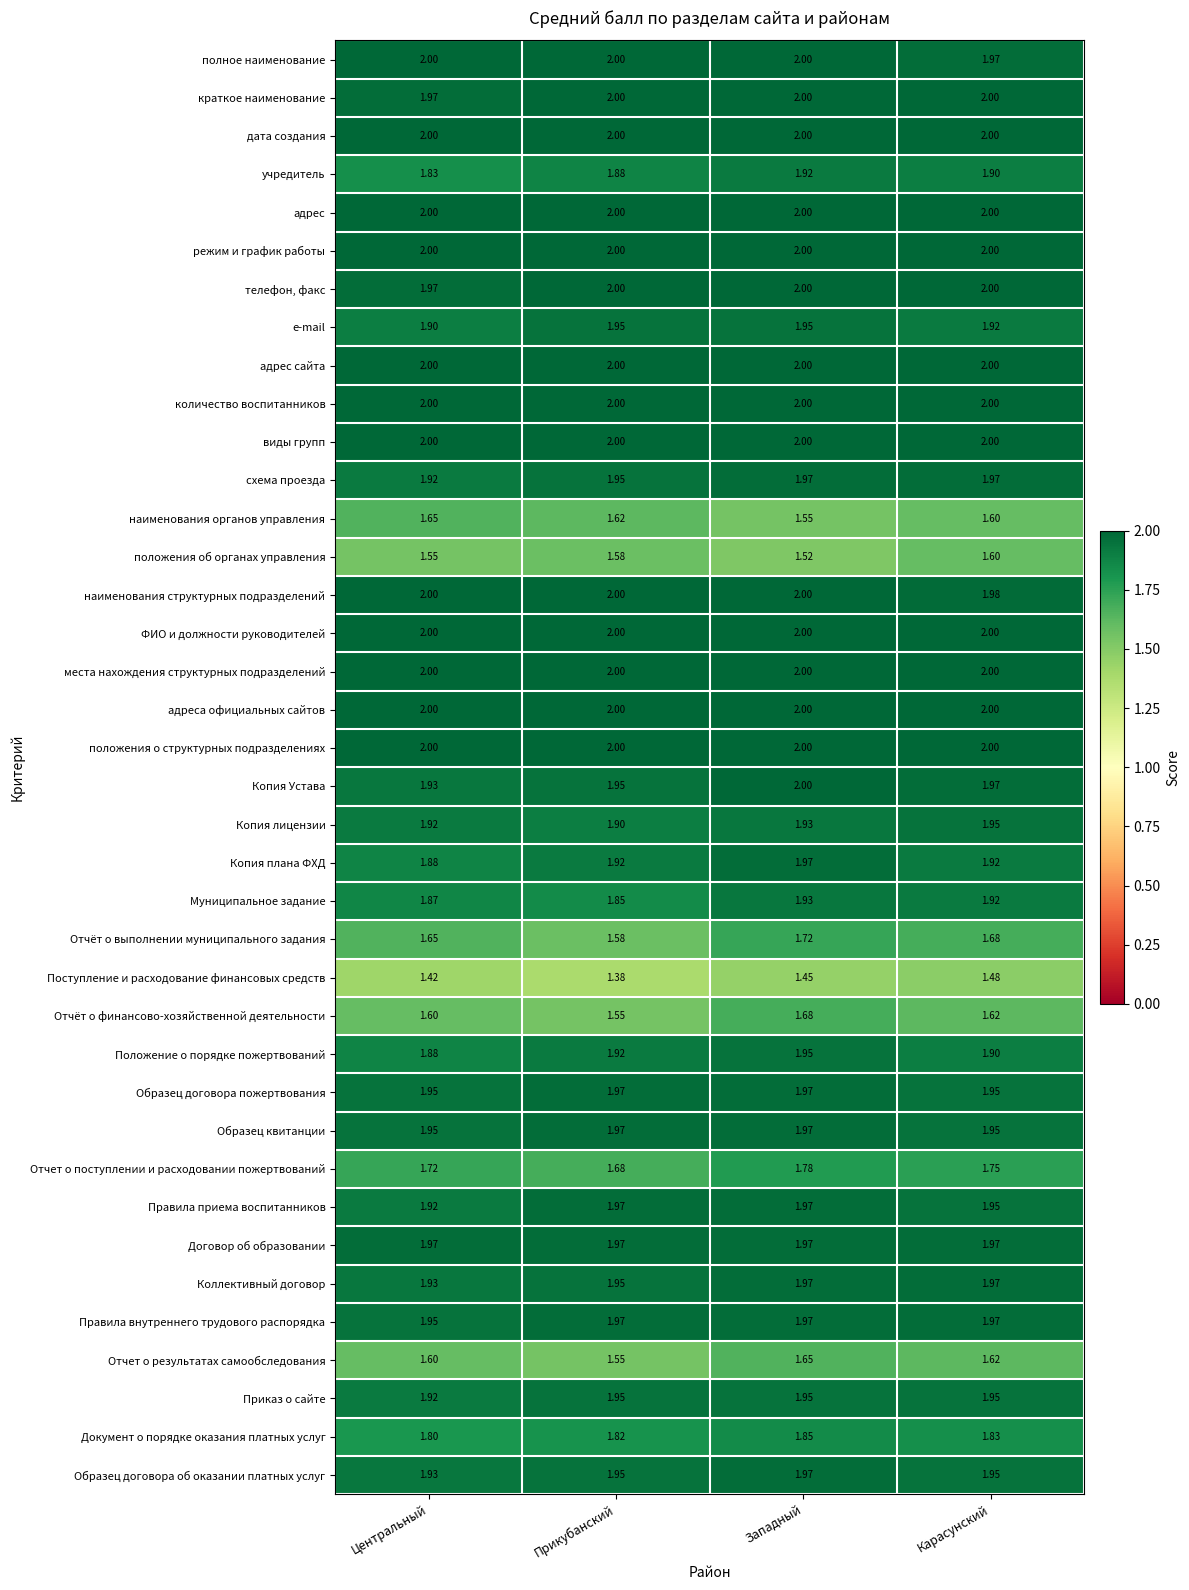

At which label does наименования органов управления reach its minimum?

Западный